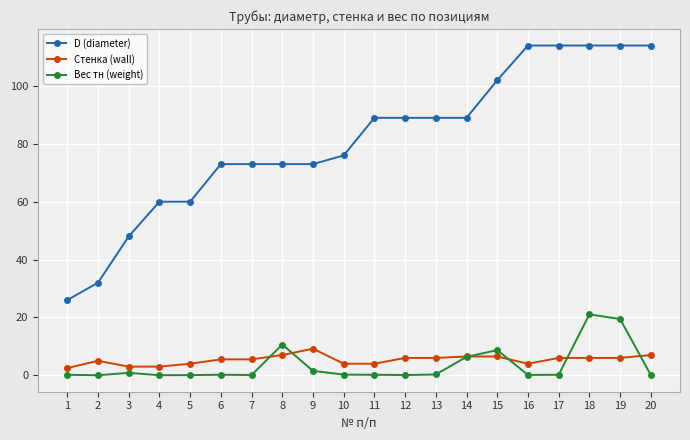

Which series has the widest spread of values?

D (diameter)